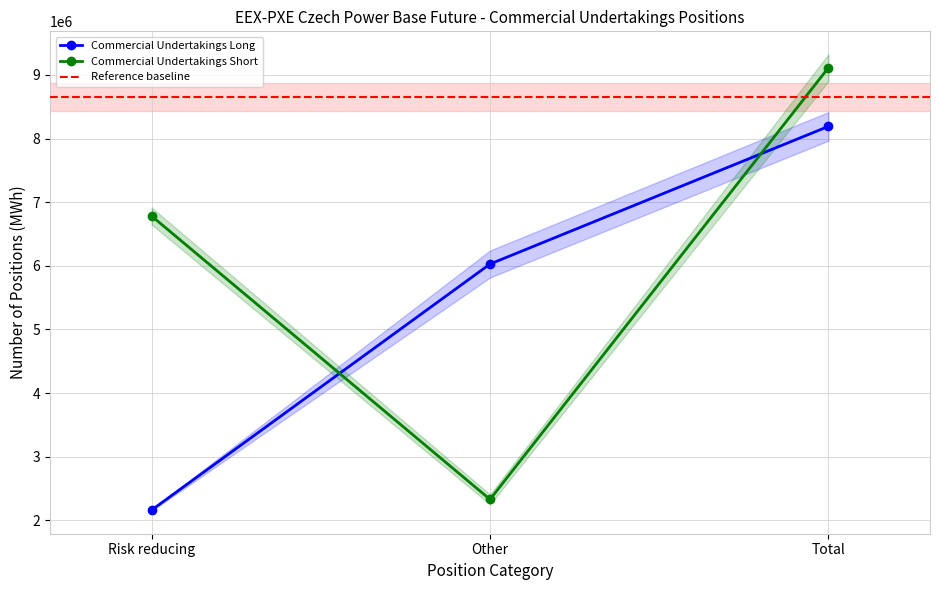

Which series changed the most between Risk reducing and Total?

Commercial Undertakings Long